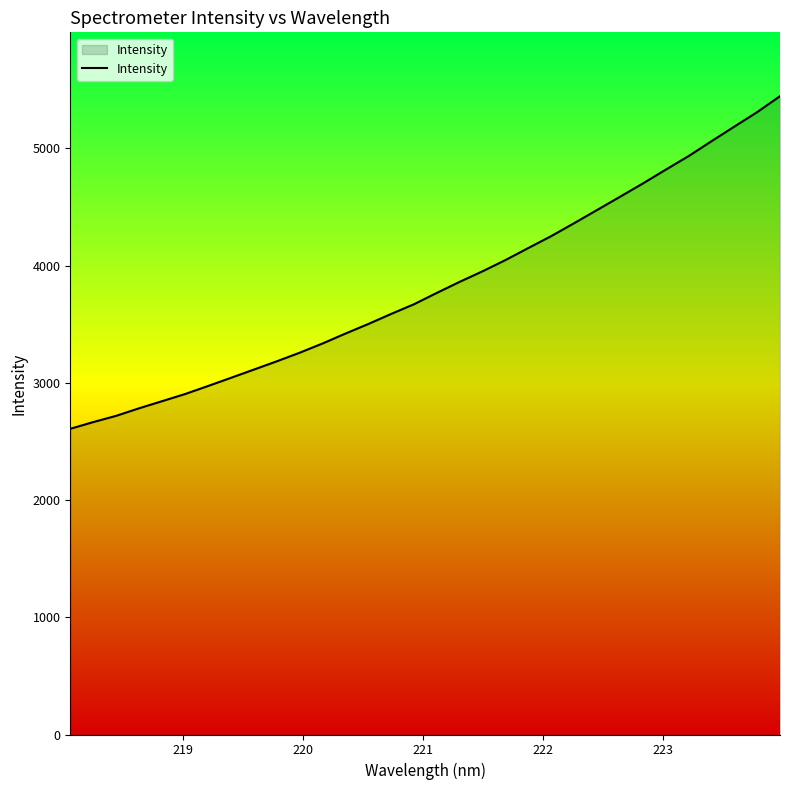

What is the smallest value displayed?

2607.6